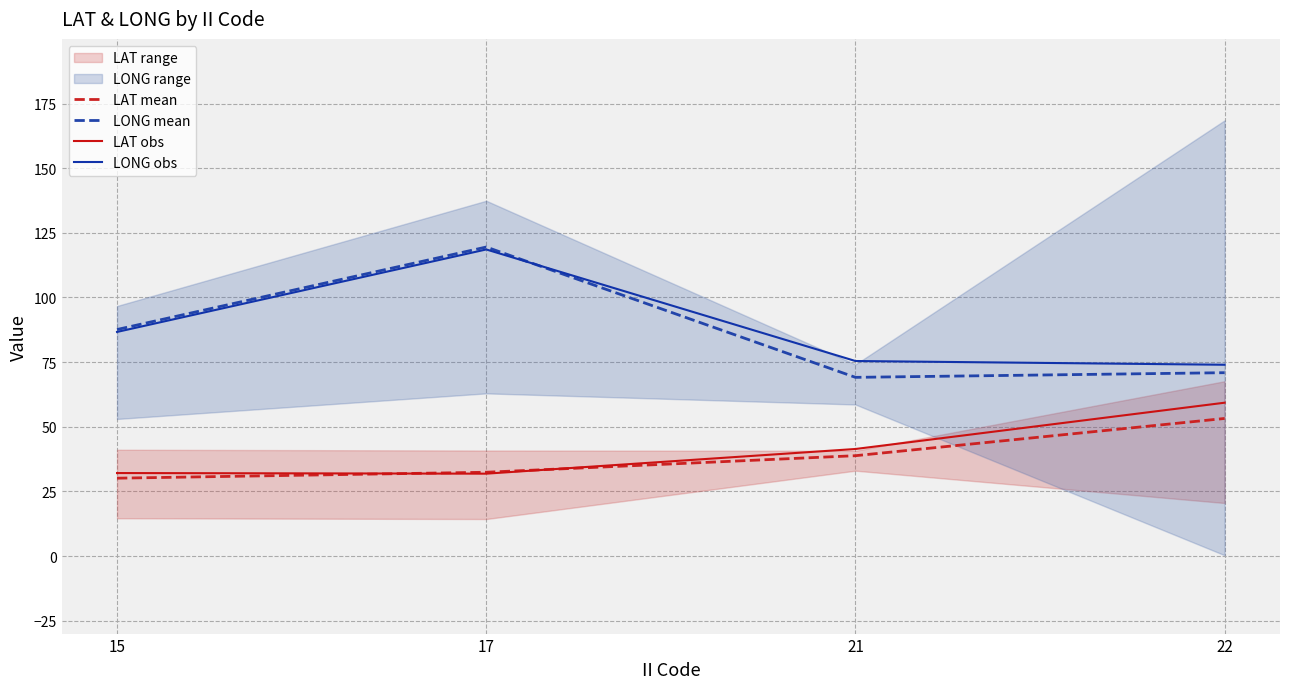

How many times do LONG mean and LONG obs cross each other?

1